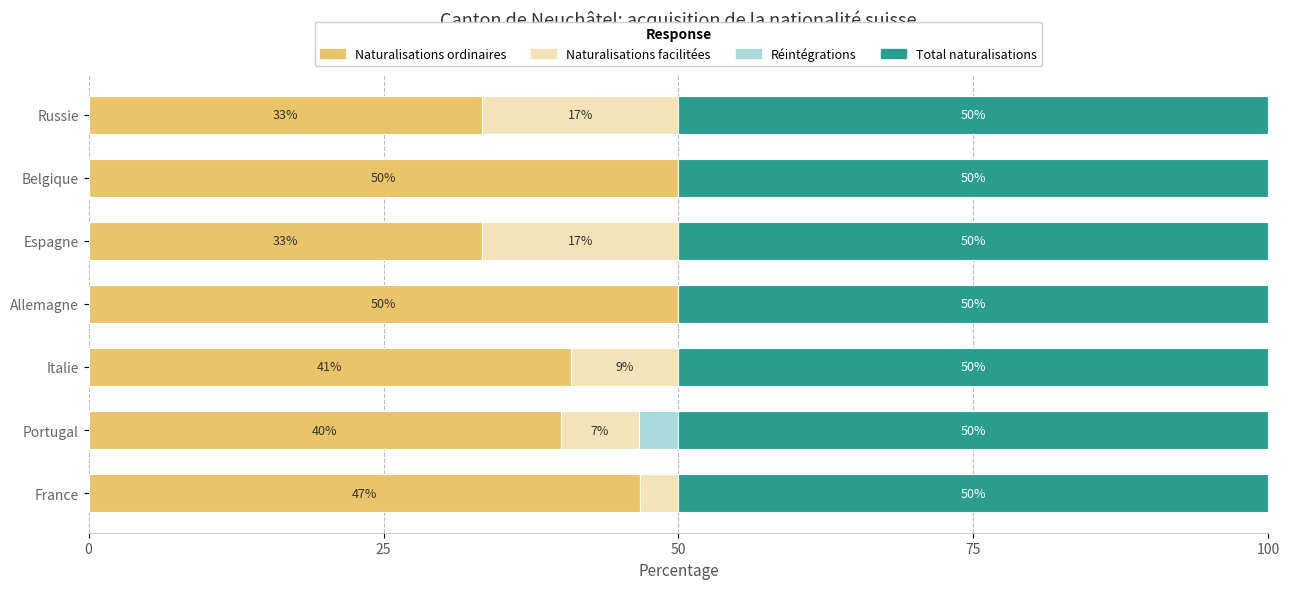

True or false: Naturalisations ordinaires has a value of 50.0 at Allemagne.

True